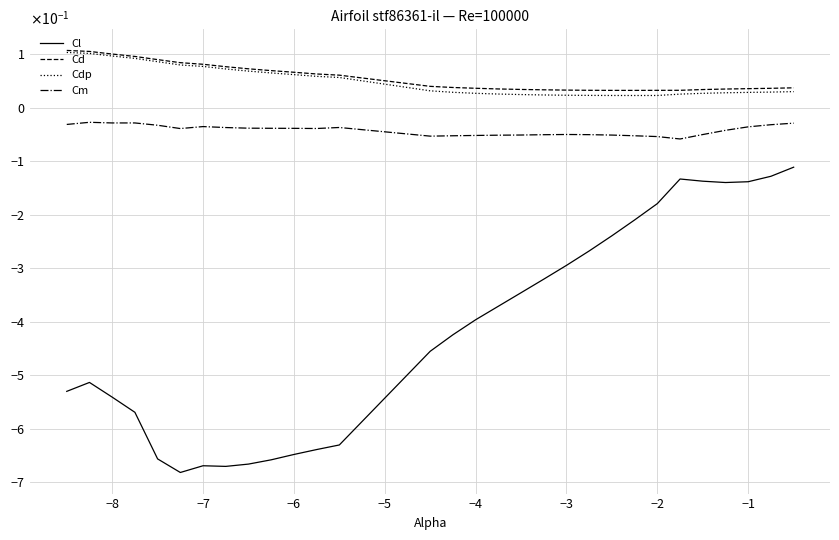

True or false: Cm and Cdp intersect in this chart.

False